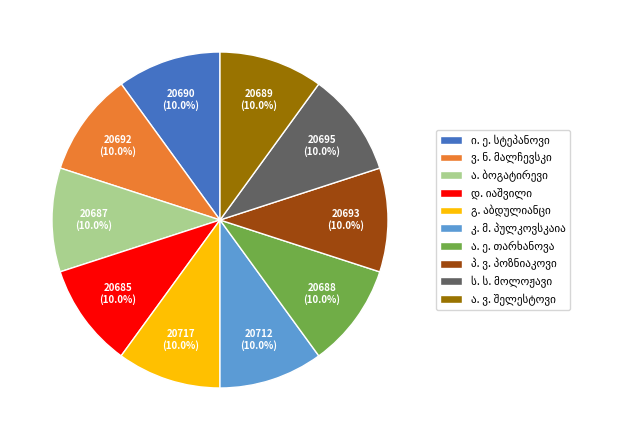

Does any single category account for the majority?

No